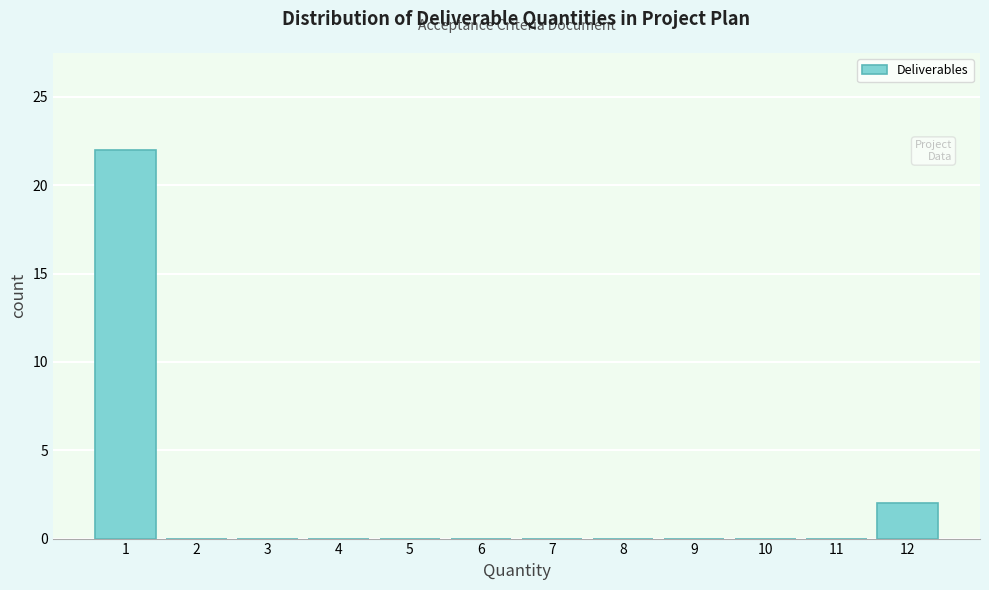

Over which range of the x-axis is the bar tallest?

0.5 to 1.5